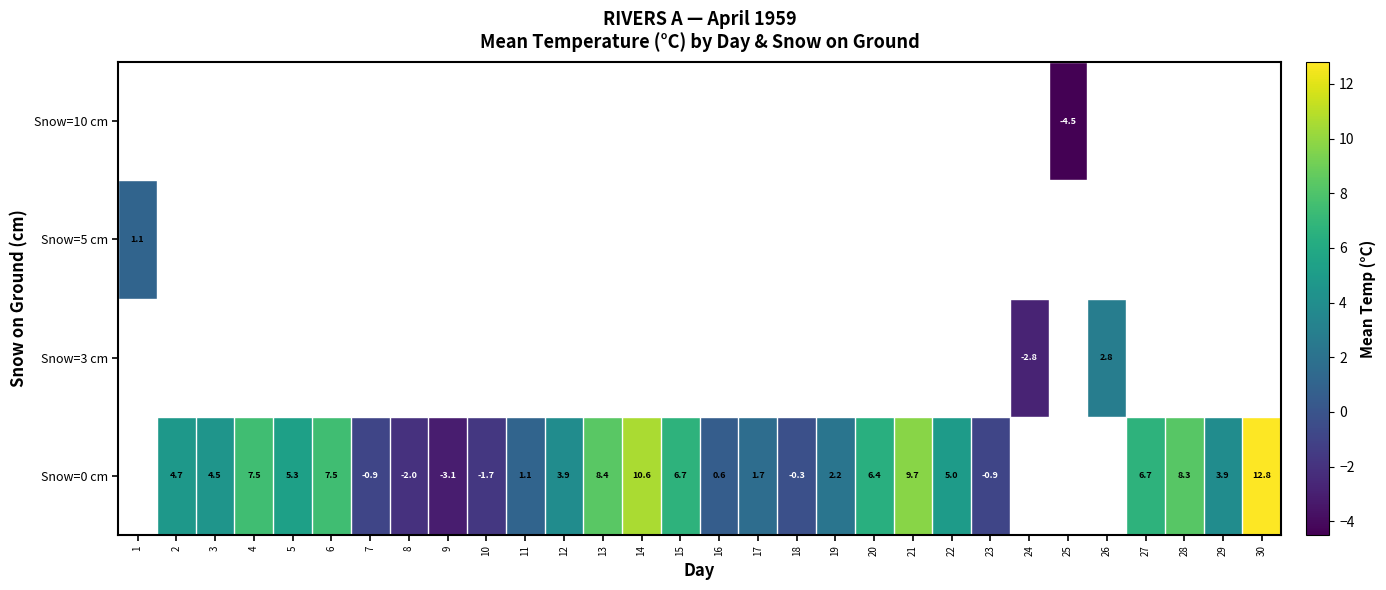

The value of row_0 at 22 is 2.7. True or false?

False